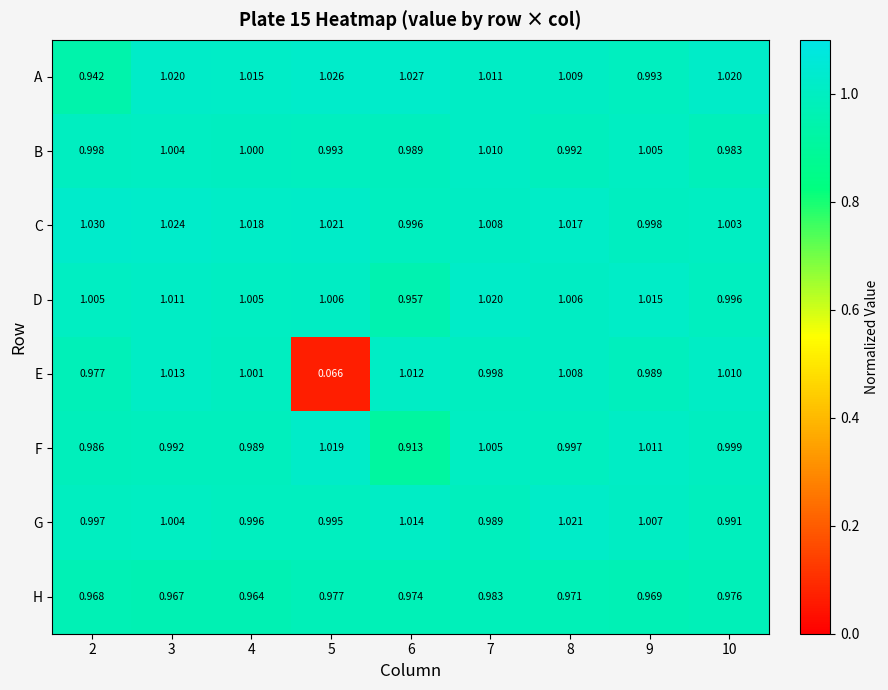

Which series has the widest spread of values?

E